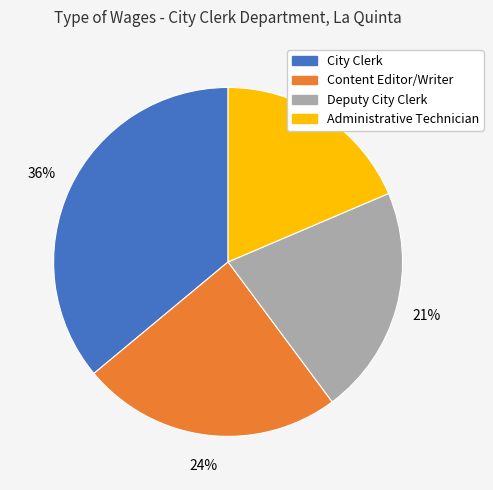

Does Deputy City Clerk represent more than half of the total?

No